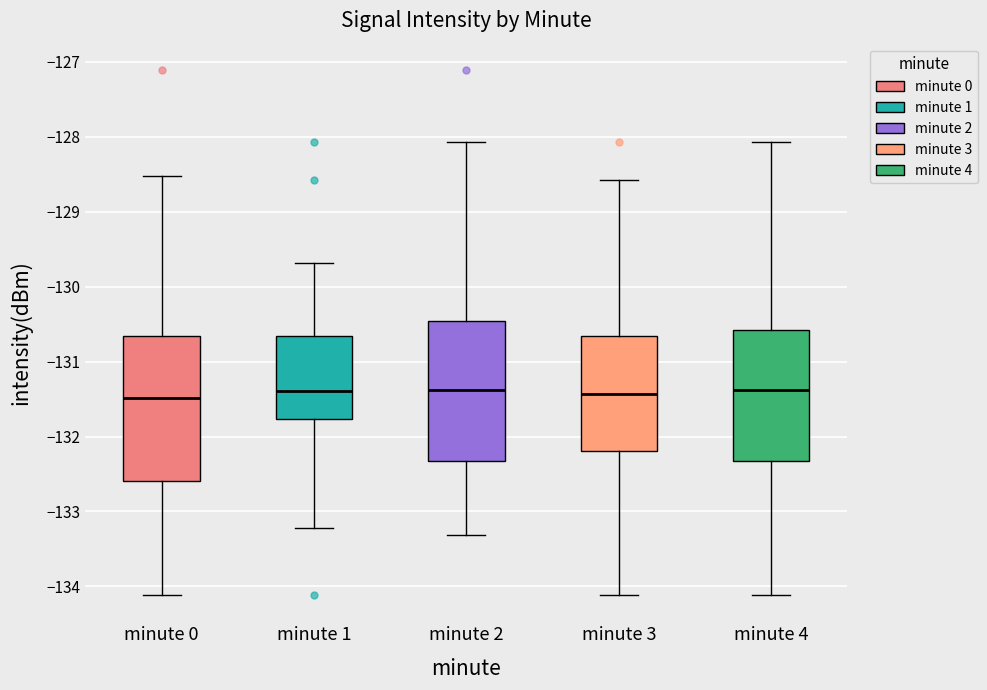

Reading left to right, transcribe this box plot: for each box, give where its median line is, the range the box spans, and where its two whiskers end, as read against the y-axis. The values are not printed on the chart, so give them approximately, as read against the axis.

minute 0: median -131.5, box -132.6 to -130.7, whiskers -134.1 to -128.5
minute 1: median -131.4, box -131.8 to -130.7, whiskers -133.2 to -129.7
minute 2: median -131.4, box -132.3 to -130.5, whiskers -133.3 to -128.1
minute 3: median -131.4, box -132.2 to -130.7, whiskers -134.1 to -128.6
minute 4: median -131.4, box -132.3 to -130.6, whiskers -134.1 to -128.1